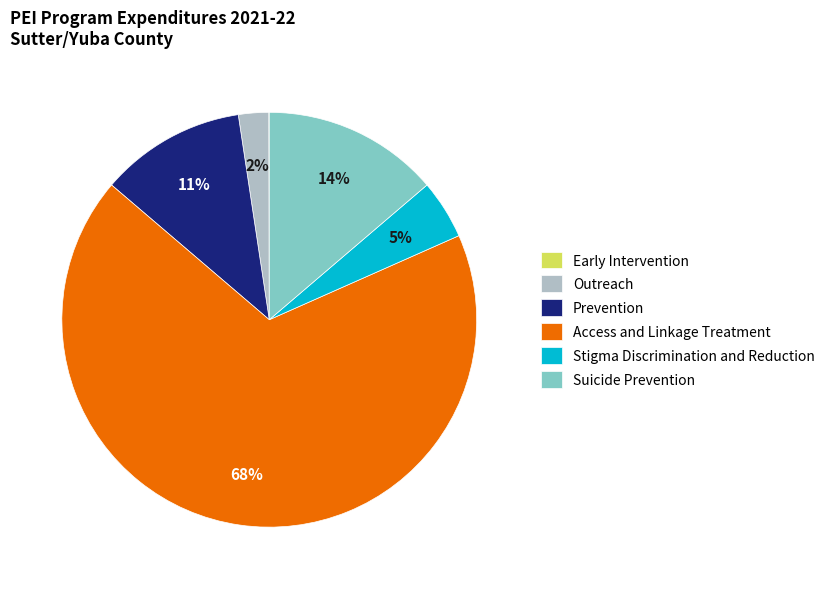

The Prevention slice represents 19% of the pie. True or false?

False